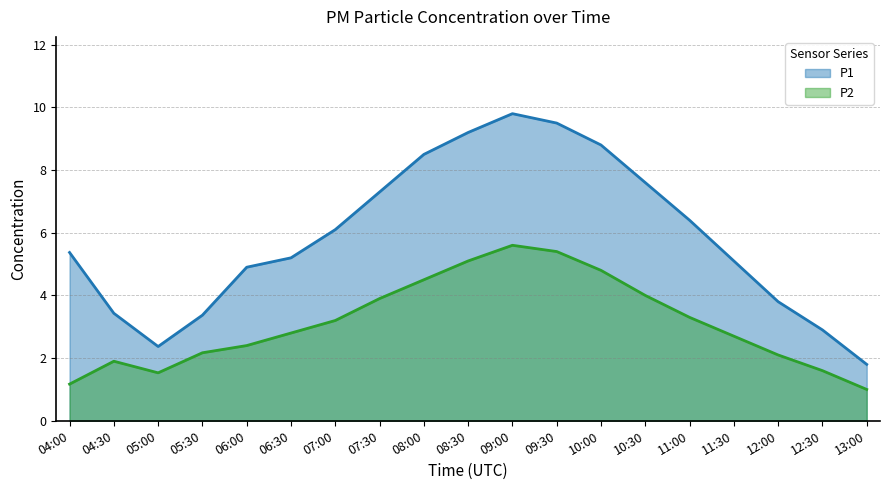

The value of P2 at 05:30 is 3.6. True or false?

False